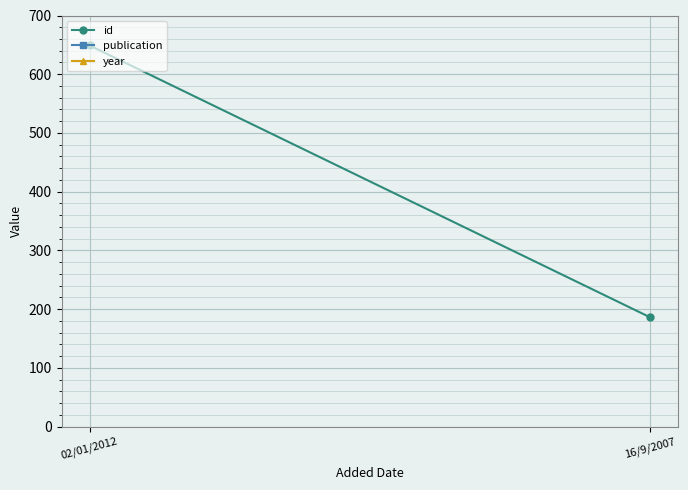

At which label does year reach its minimum?

02/01/2012